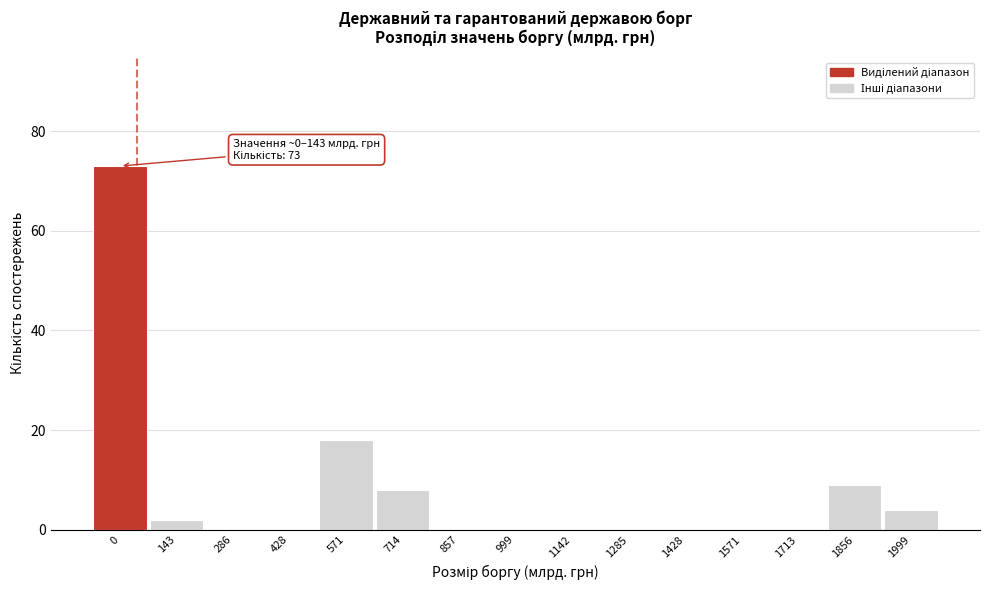

Reading left to right, extract all data points from this chart.

0=73	143=2	286=0	428=0	571=18	714=8	857=0	999=0	1142=0	1285=0	1428=0	1571=0	1713=0	1856=9	1999=4